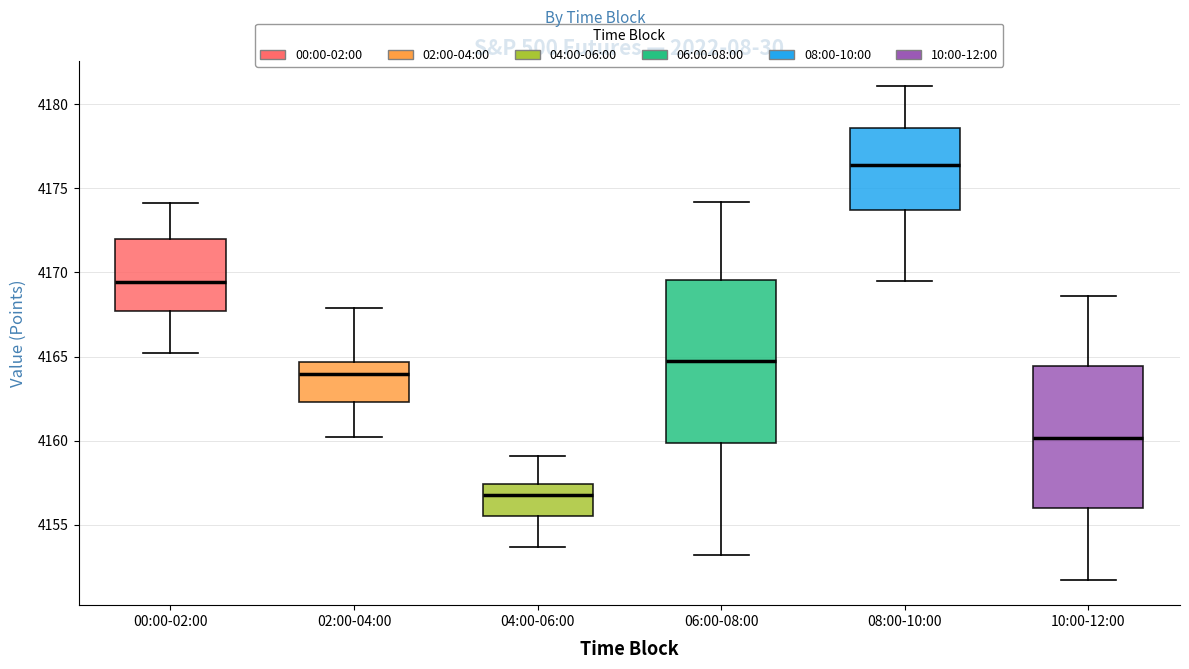

Where is the lower edge of the box for 08:00-10:00 on the y-axis? The values are not printed on the chart, so give them approximately, as read against the axis.

4173.5